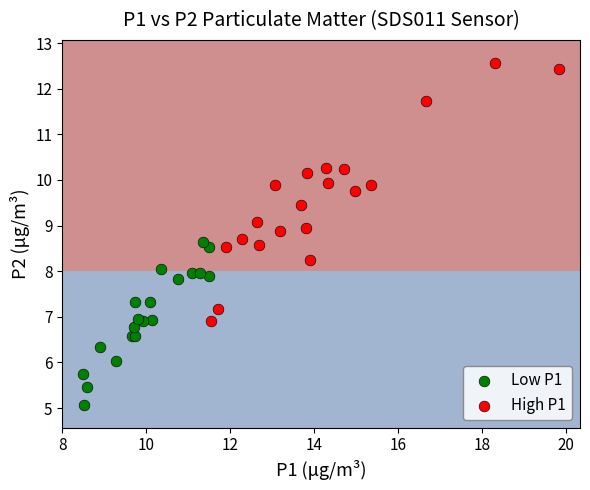

Which series has the widest spread of Y values?

High P1